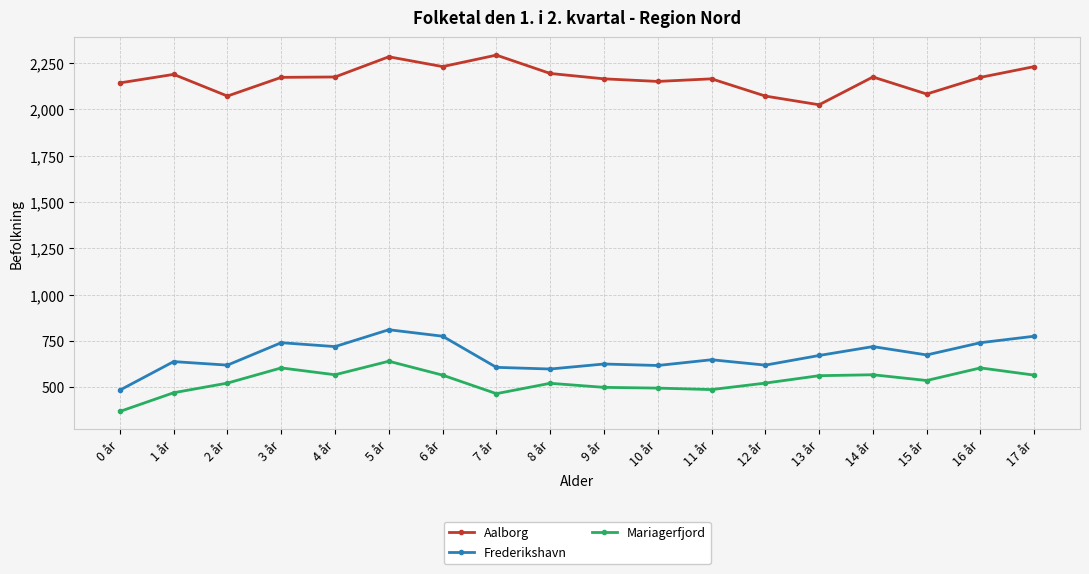

At which category does Frederikshavn reach its first local valley?

2 år